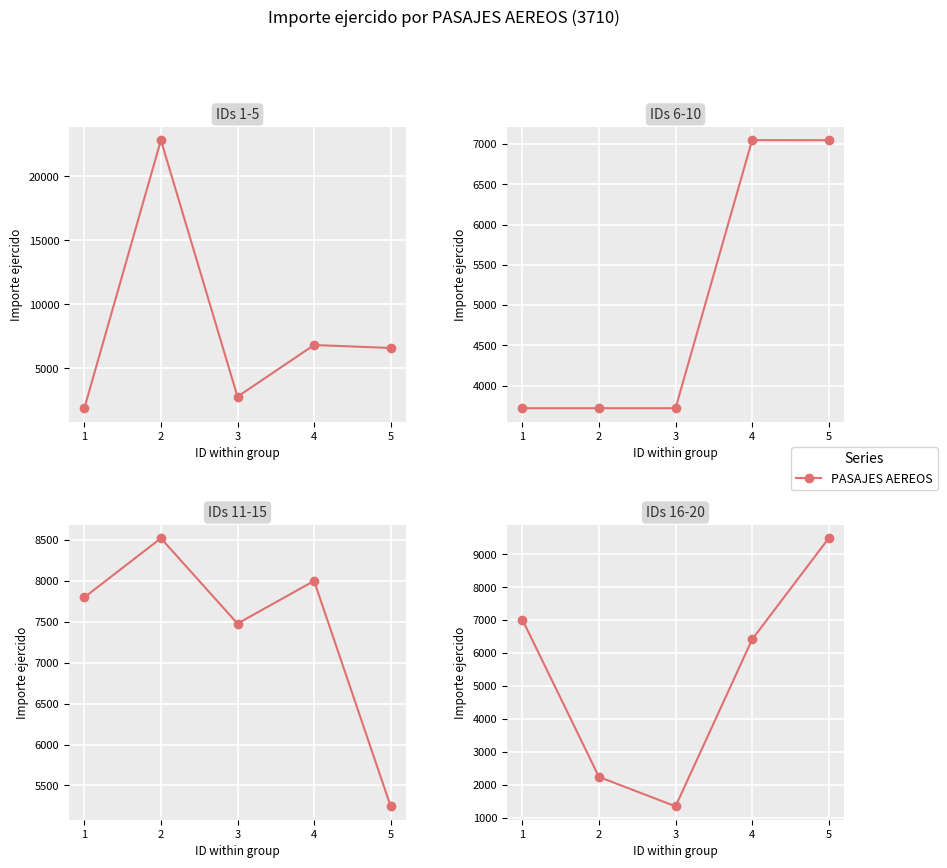

How many data points are above 6415?

2